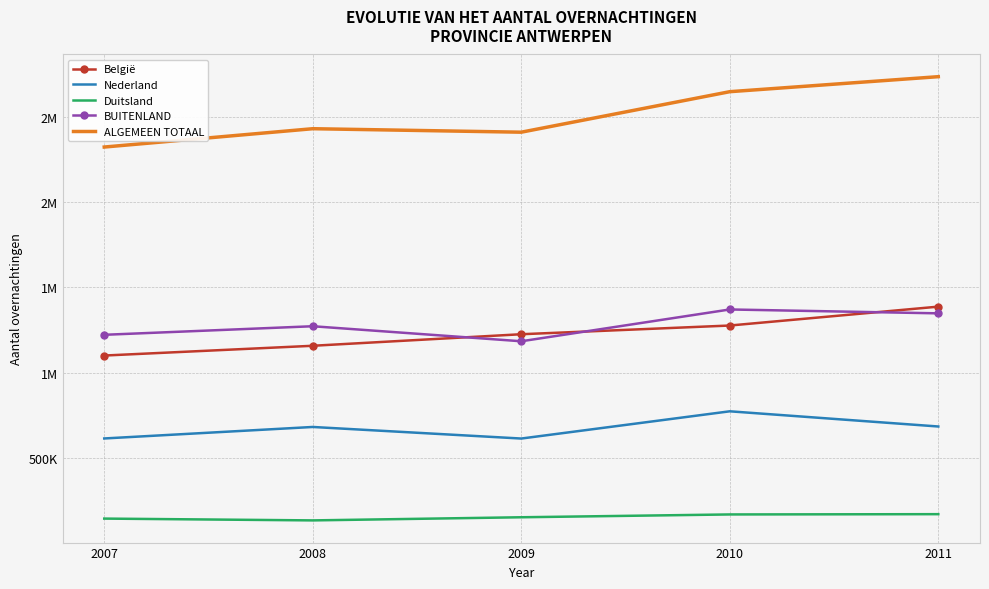

True or false: ALGEMEEN TOTAAL and België intersect in this chart.

False